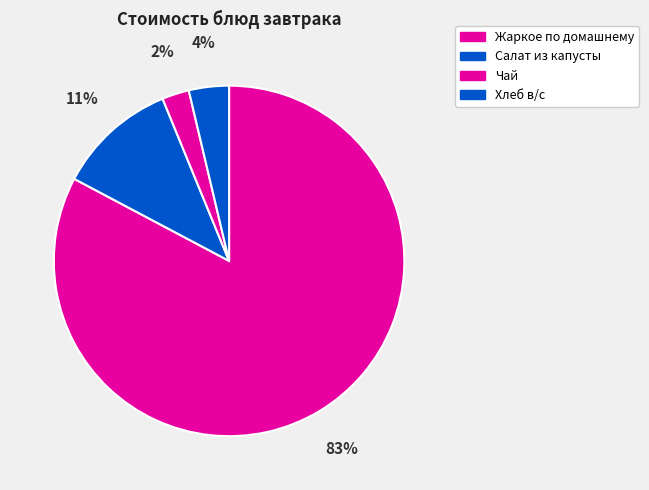

Which category has the biggest portion of the pie?

Жаркое по домашнему